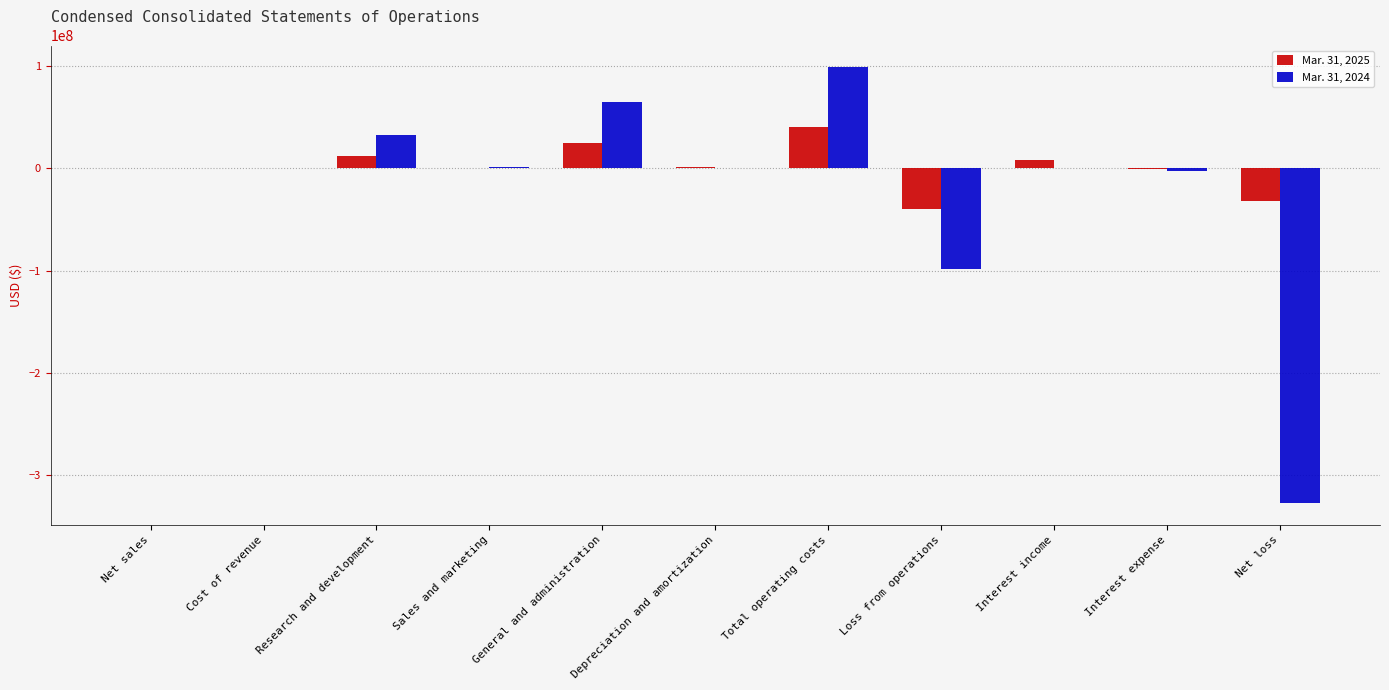

Which series has the widest spread of values?

Mar. 31, 2024